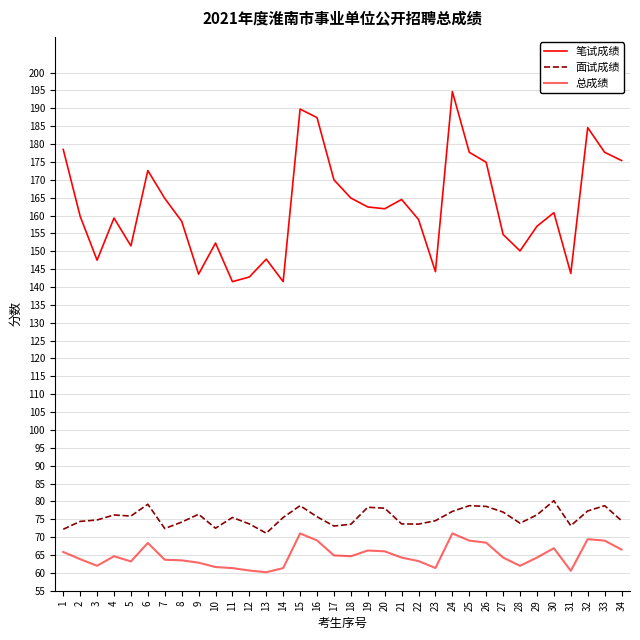

How many distinct data groups are displayed?

3